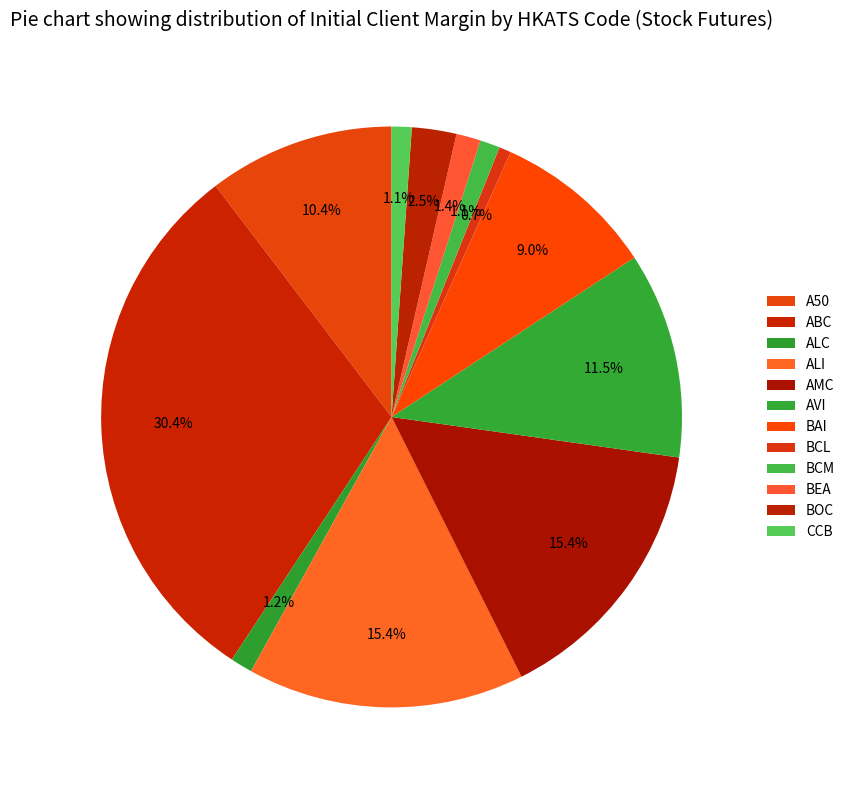

True or false: BCM accounts for 11% of the total.

False